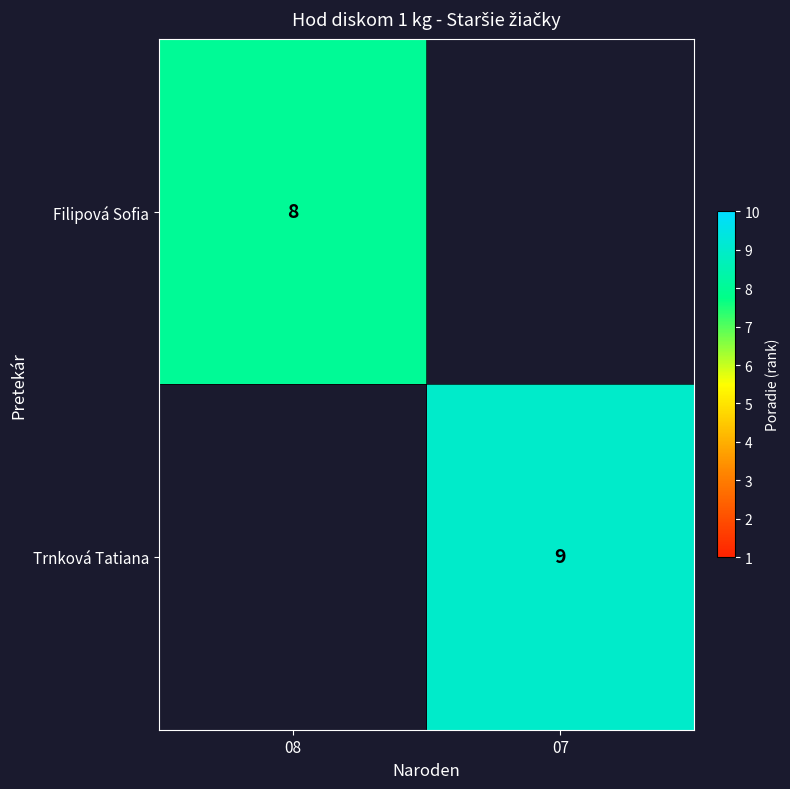

The value of Trnková Tatiana at 07 is 14. True or false?

False